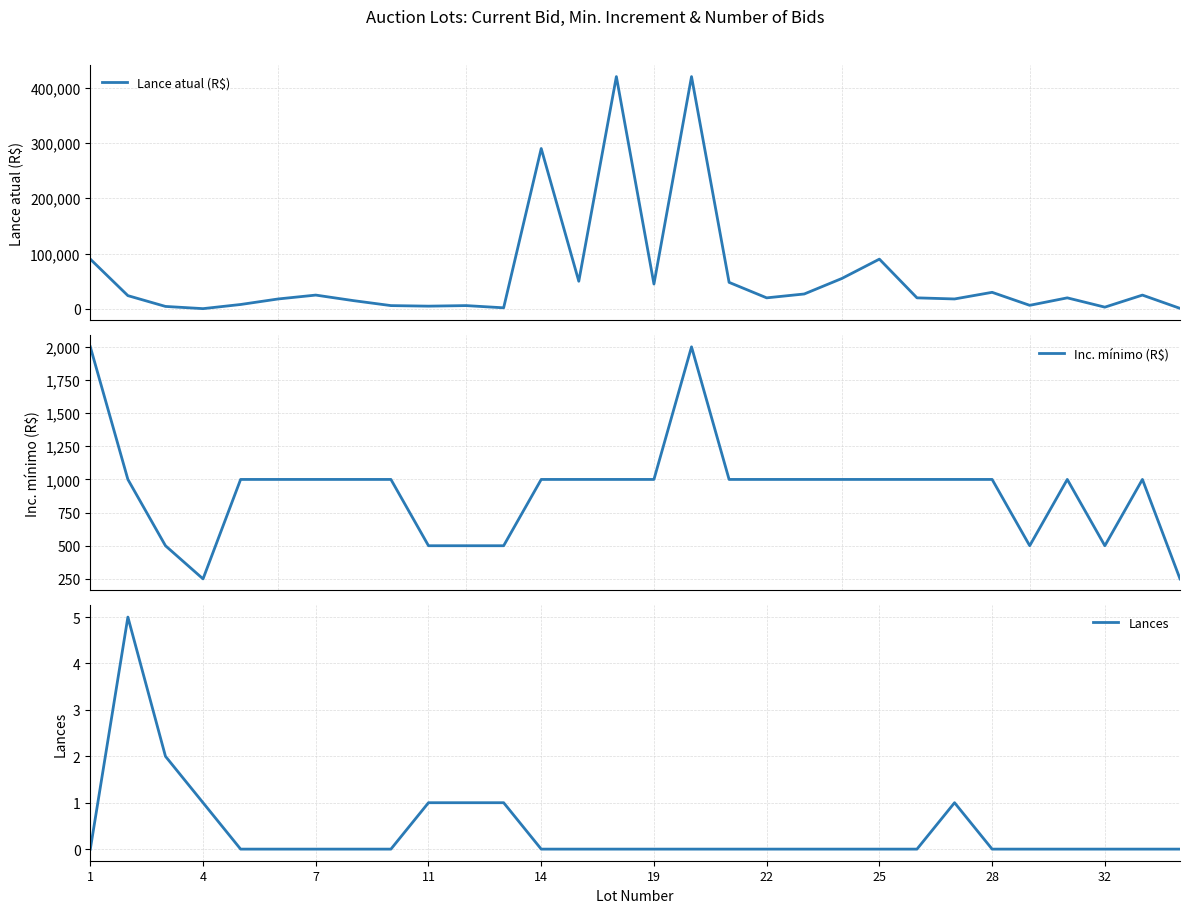

True or false: Lances and Lance atual (R$) cross at least once.

False